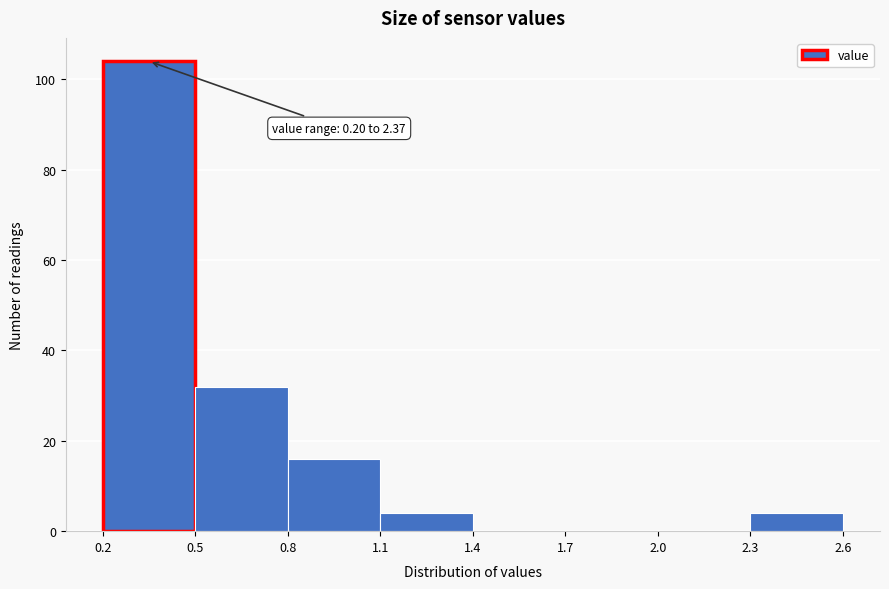

Over which range of the x-axis is the bar tallest?

0.2 to 0.5